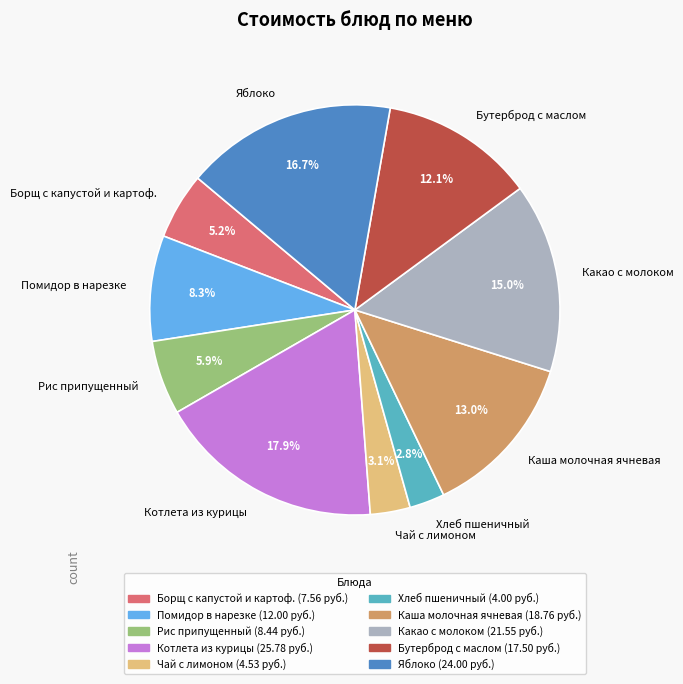

Count the number of slices in the pie.

10